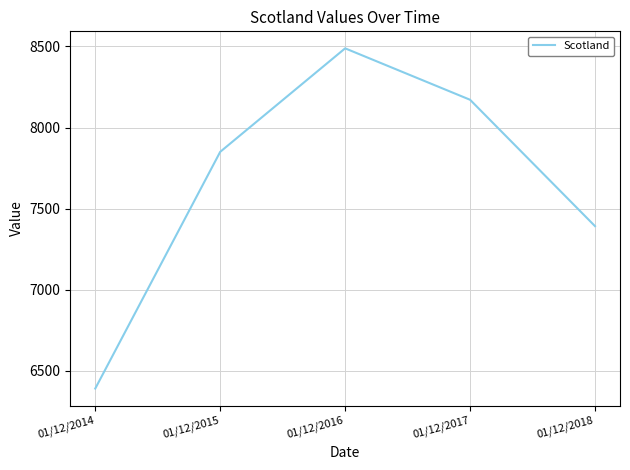

Reading left to right, list all the values displayed in this chart.

6391	7850	8488	8171	7392